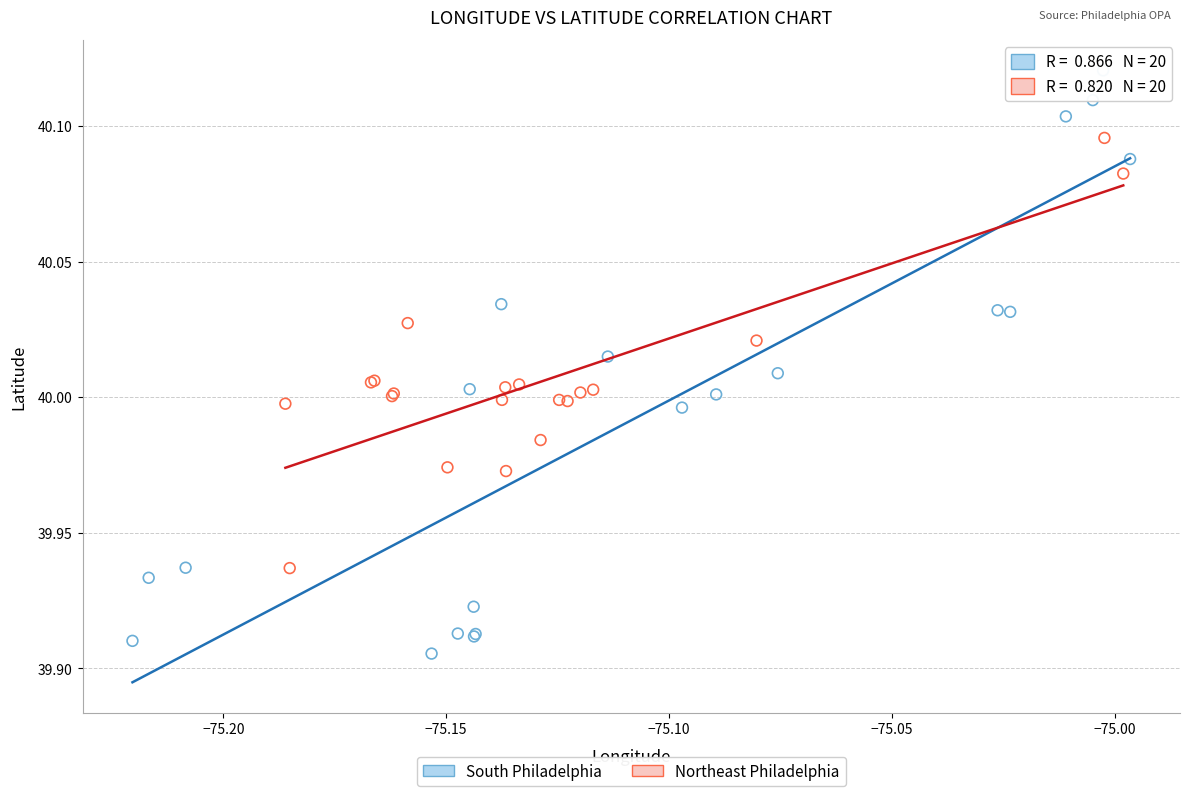

Which series reaches the maximum Y coordinate?

South Philadelphia